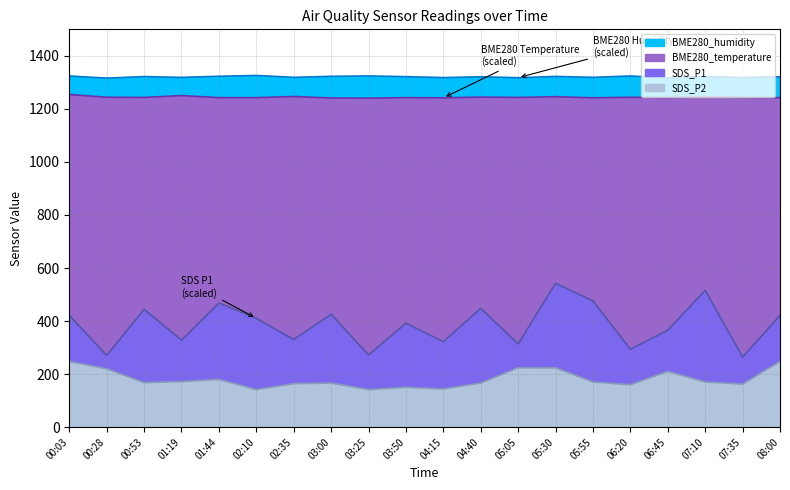

The BME280_humidity series shows 1321.0 at 08:00. True or false?

True